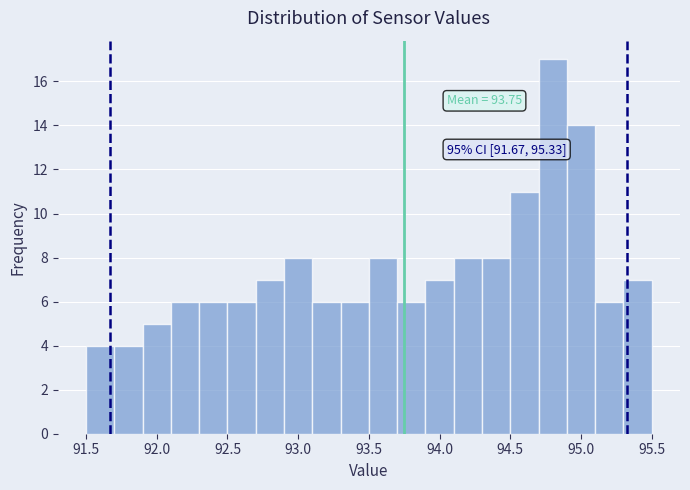

Over which range of the x-axis is the bar tallest?

94.7 to 94.9